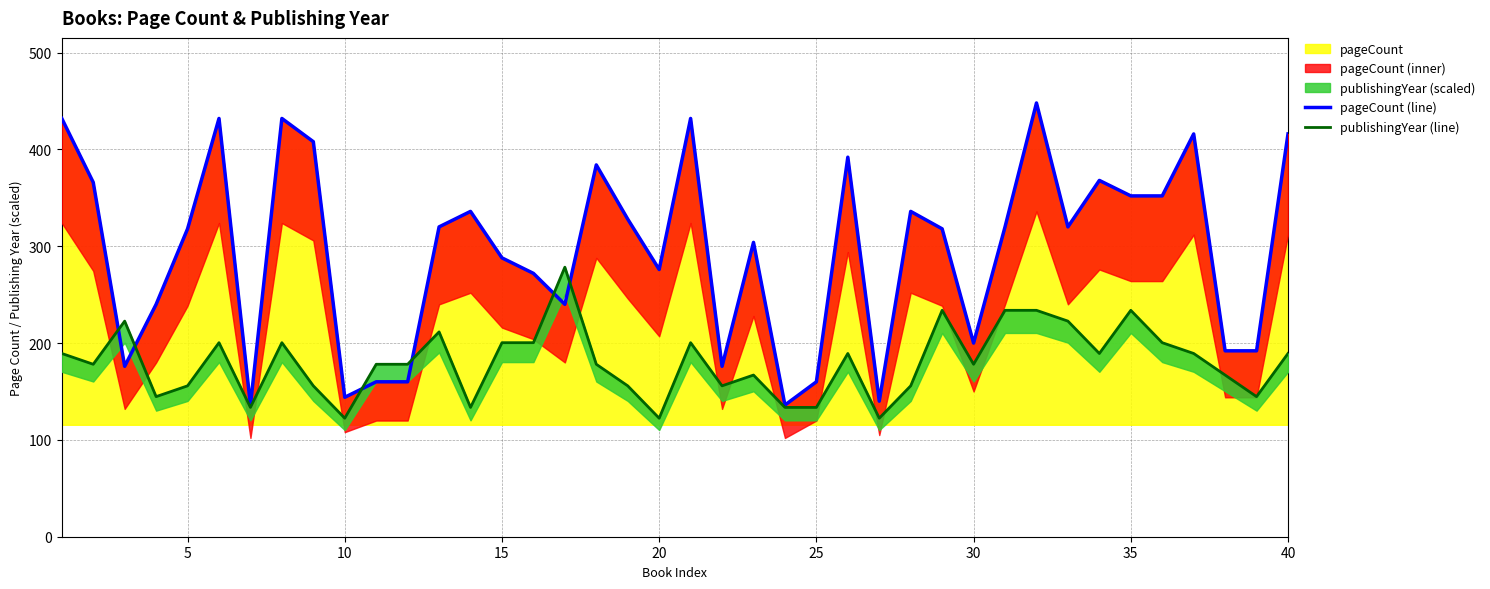

True or false: pageCount (line) has more than 0 interior local peaks.

True